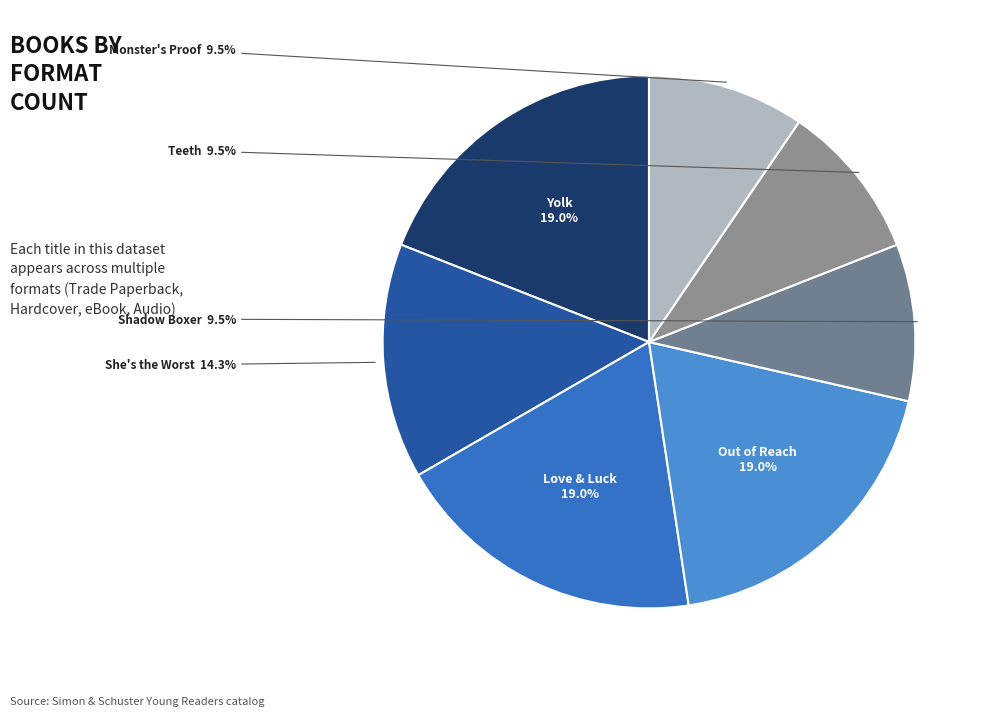

Is there a majority slice in this chart?

No